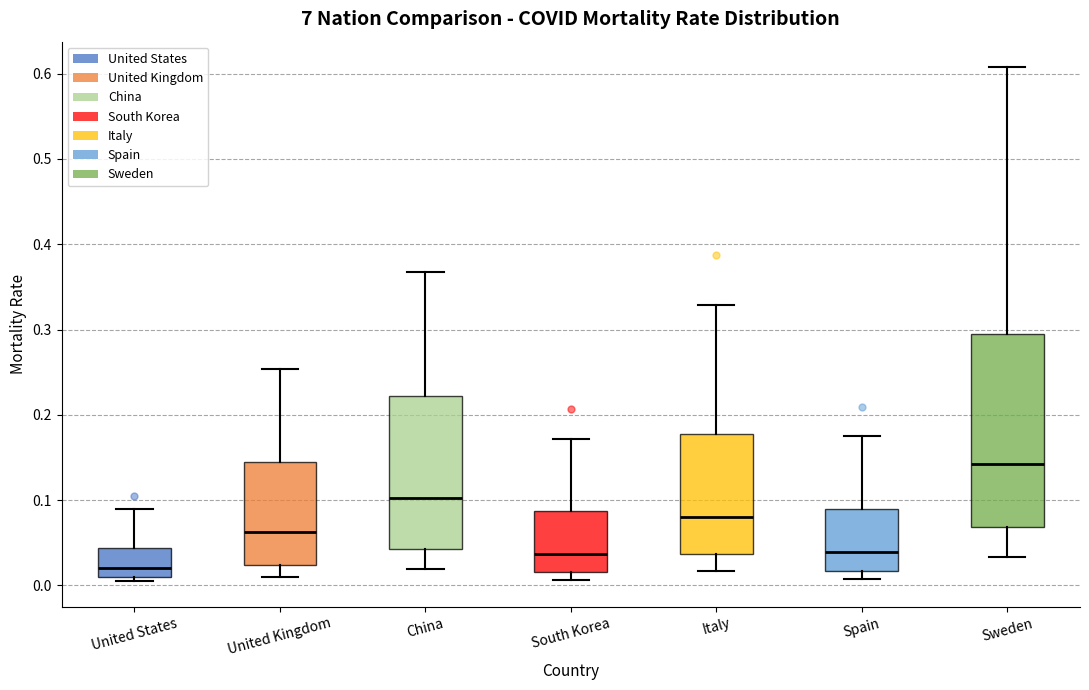

Reading left to right, transcribe this box plot: for each box, give where its median line is, the range the box spans, and where its two whiskers end, as read against the y-axis. The values are not printed on the chart, so give them approximately, as read against the axis.

United States: median 0.02, box 0.01 to 0.04, whiskers 0.01 (just below the box's lower edge) to 0.09
United Kingdom: median 0.06, box 0.02 to 0.14, whiskers 0.01 to 0.25
China: median 0.10, box 0.04 to 0.22, whiskers 0.02 to 0.37
South Korea: median 0.04, box 0.02 to 0.09, whiskers 0.01 to 0.17
Italy: median 0.08, box 0.04 to 0.18, whiskers 0.02 to 0.33
Spain: median 0.04, box 0.02 to 0.09, whiskers 0.01 to 0.18
Sweden: median 0.14, box 0.07 to 0.29, whiskers 0.03 to 0.61